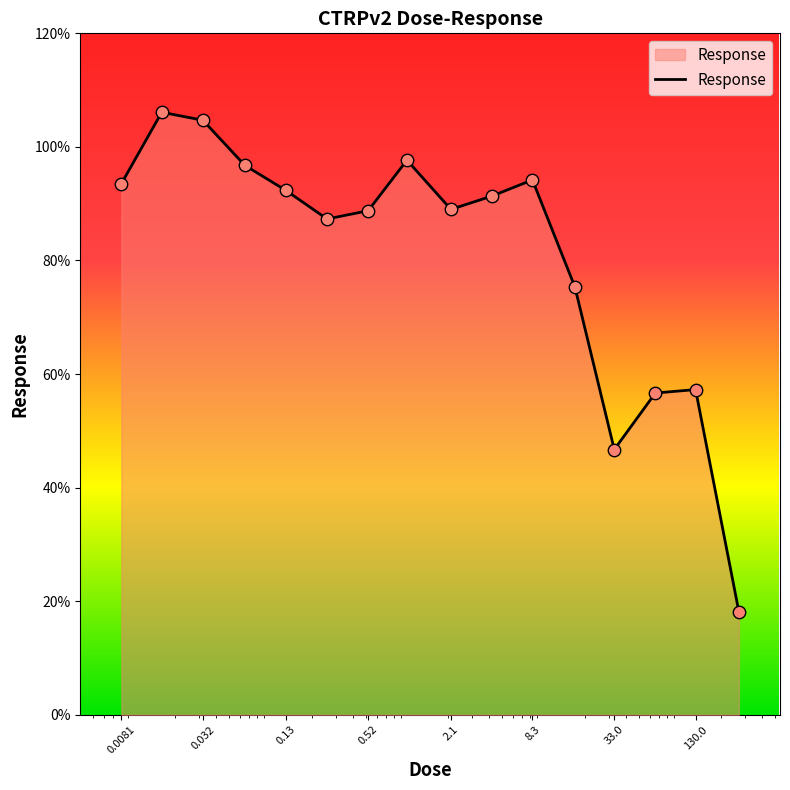

What is the difference between the maximum and minimum values?

88.0